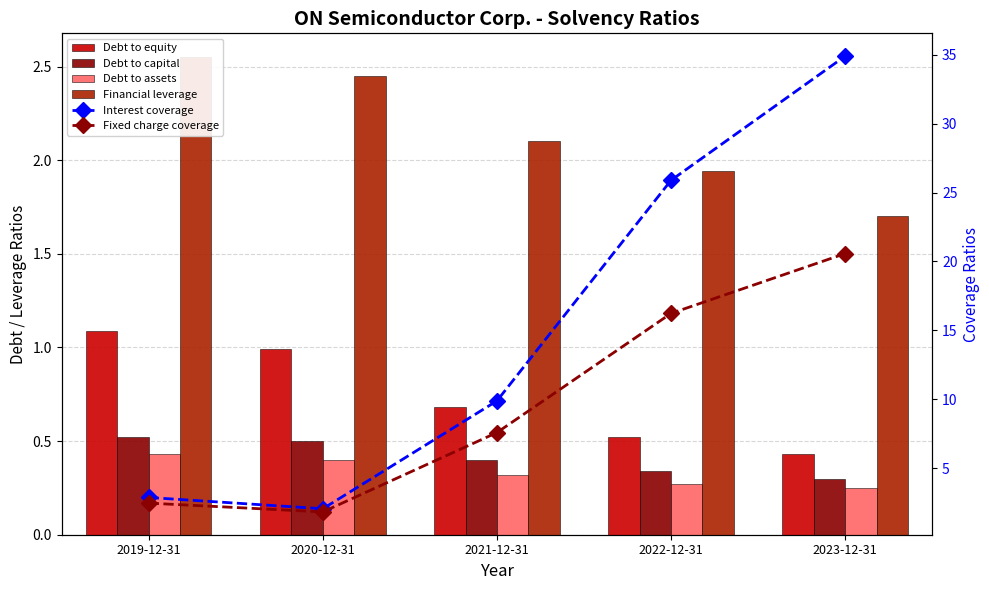

What position from the right is 2023-12-31?

1